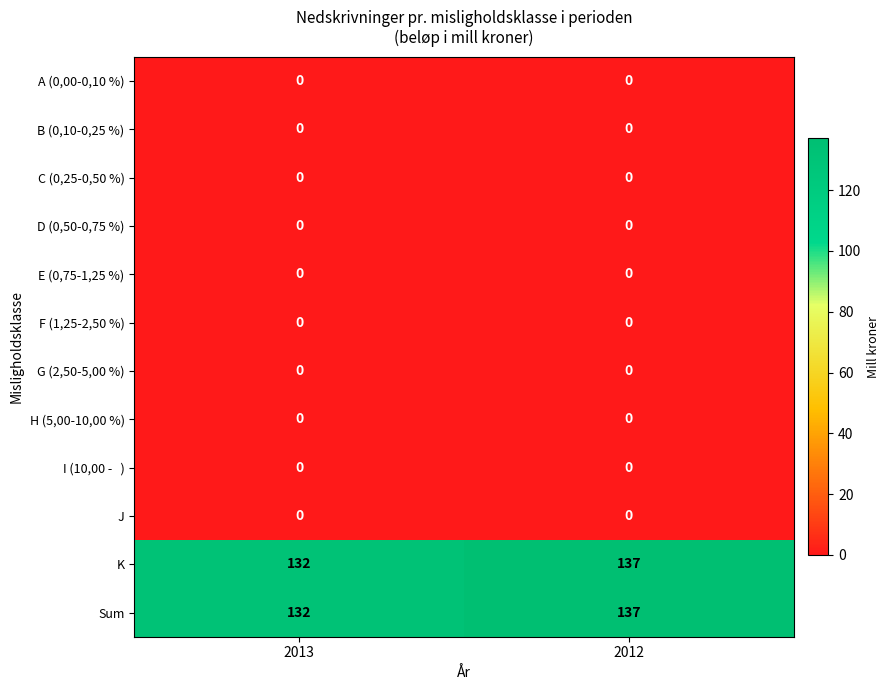

At which category is the sum across all series the highest?

2012